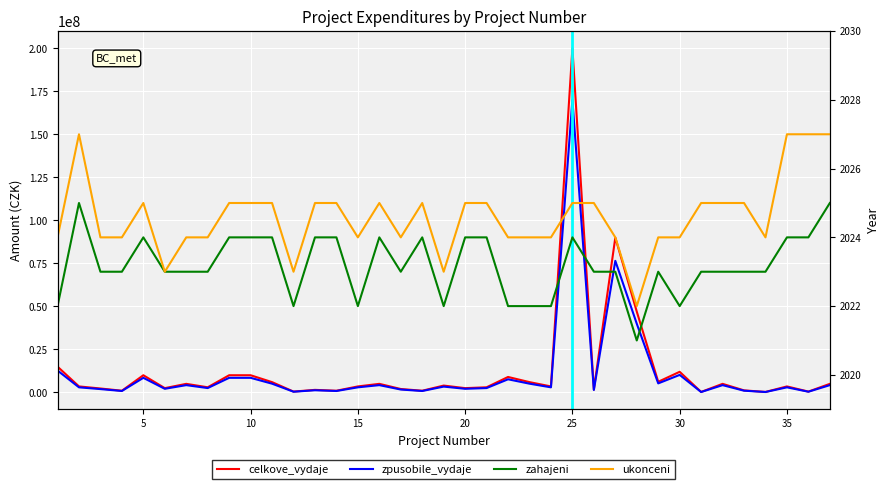

Is this an area chart (filled region under the line)?

No